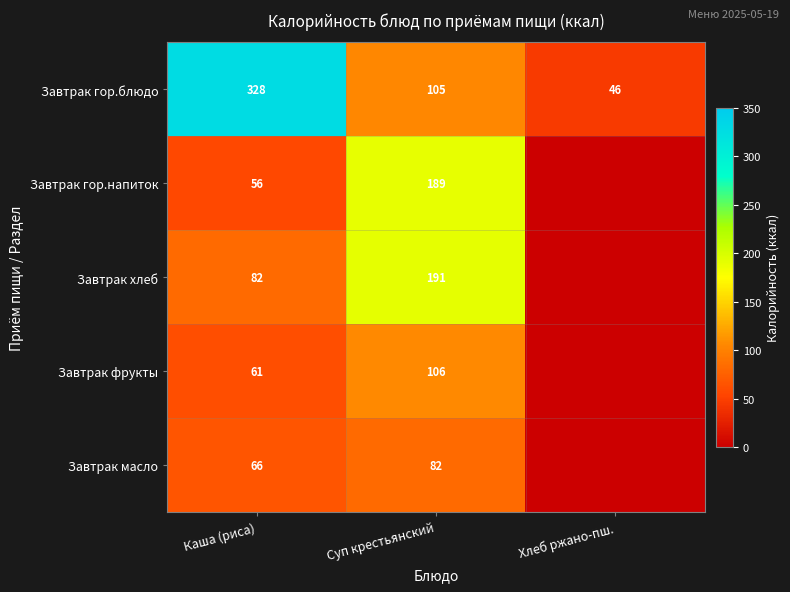

Read the Завтрак гор.блюдо value at Суп крестьянский, to the nearest 50.

100